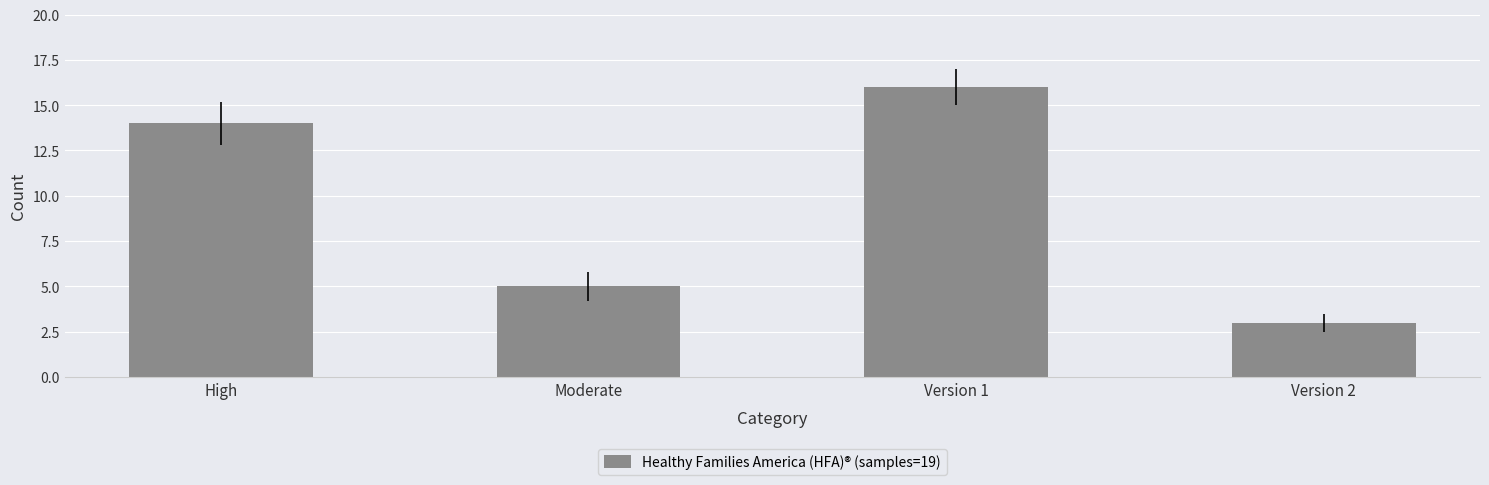

Rank the categories by value from highest to lowest.

Version 1, High, Moderate, Version 2